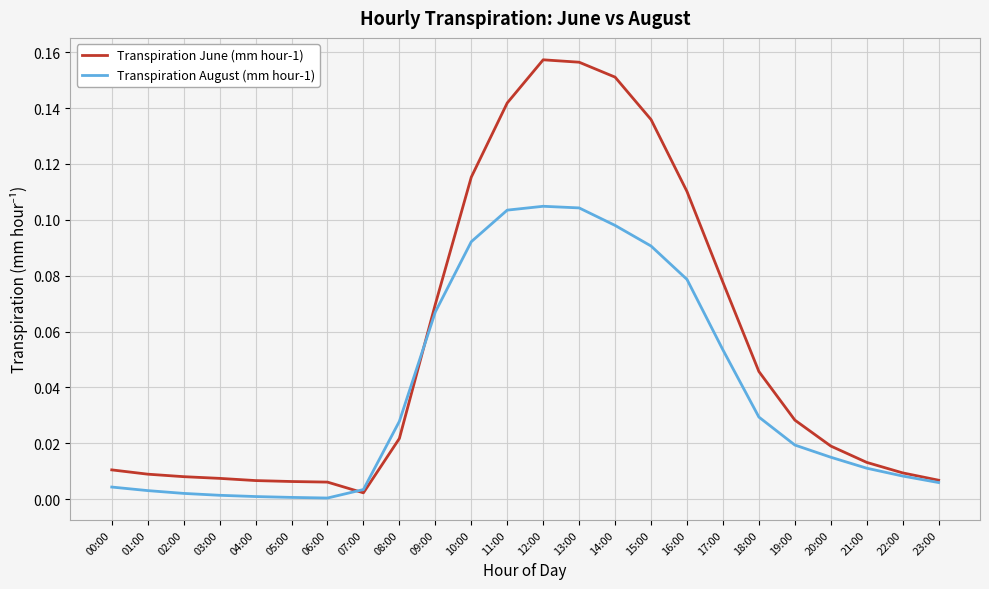

Which series has the largest total across all categories?

Transpiration June (mm hour-1)